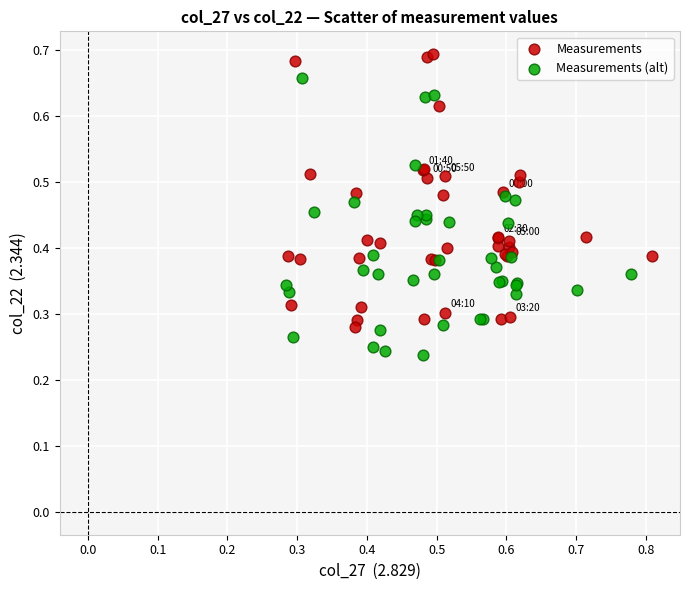

Which series contains the lowest Y value?

Measurements (alt)